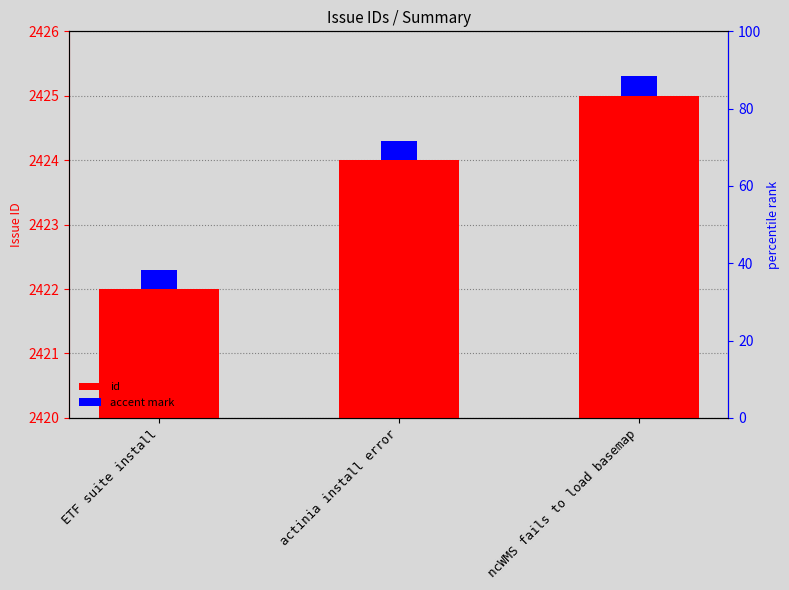

At how many categories does at least one series exceed 1303?

3